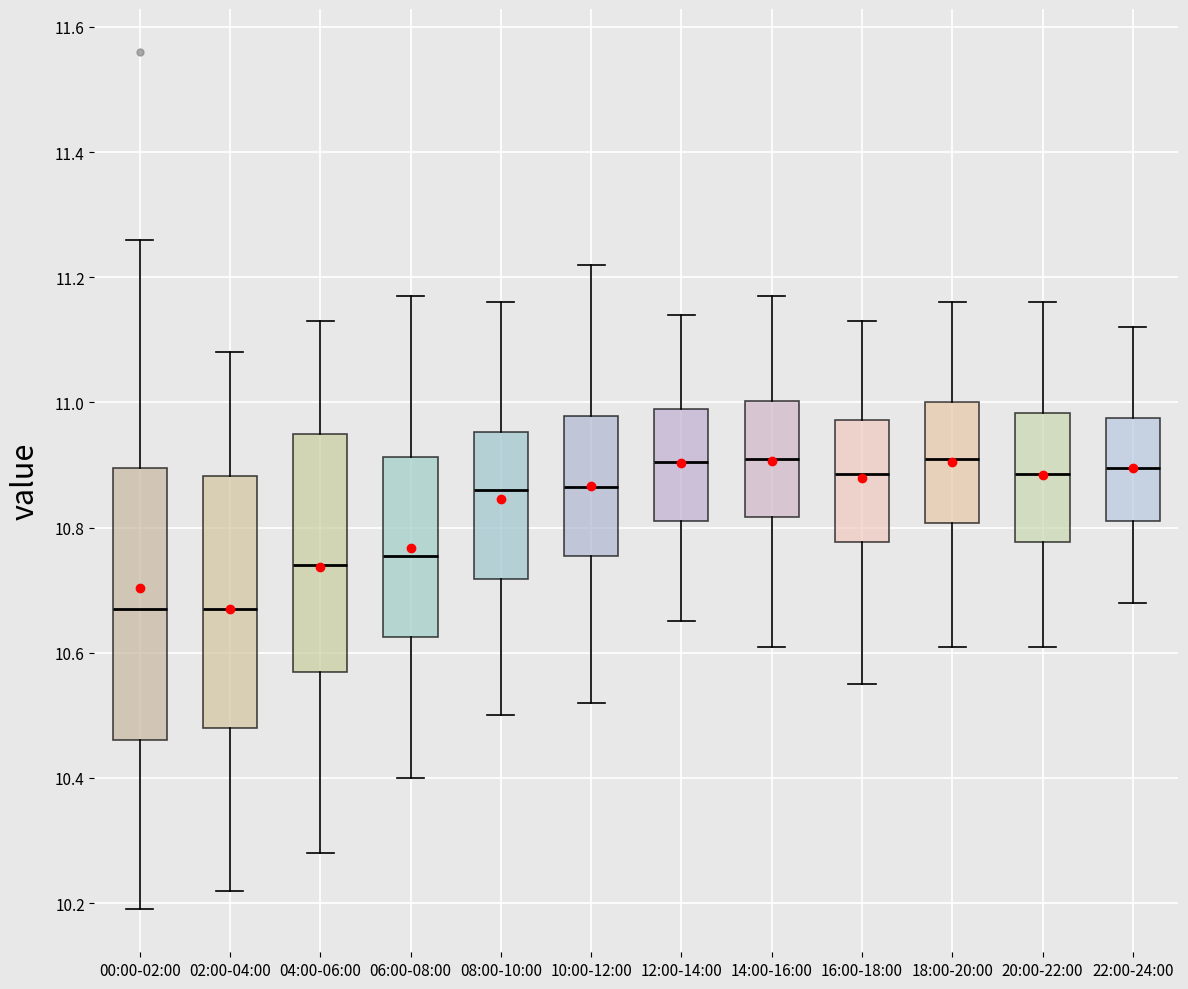

Reading left to right, transcribe this box plot: for each box, give where its median line is, the range the box spans, and where its two whiskers end, as read against the y-axis. The values are not printed on the chart, so give them approximately, as read against the axis.

00:00-02:00: median 10.68, box 10.46 to 10.90, whiskers 10.20 to 11.26
02:00-04:00: median 10.68, box 10.48 to 10.88, whiskers 10.22 to 11.08
04:00-06:00: median 10.74, box 10.58 to 10.96, whiskers 10.28 to 11.14
06:00-08:00: median 10.76, box 10.62 to 10.92, whiskers 10.40 to 11.18
08:00-10:00: median 10.86, box 10.72 to 10.96, whiskers 10.50 to 11.16
10:00-12:00: median 10.86, box 10.76 to 10.98, whiskers 10.52 to 11.22
12:00-14:00: median 10.90, box 10.82 to 11.00, whiskers 10.66 to 11.14
14:00-16:00: median 10.92, box 10.82 to 11.00, whiskers 10.62 to 11.18
16:00-18:00: median 10.88, box 10.78 to 10.98, whiskers 10.56 to 11.14
18:00-20:00: median 10.92, box 10.80 to 11.00, whiskers 10.62 to 11.16
20:00-22:00: median 10.88, box 10.78 to 10.98, whiskers 10.62 to 11.16
22:00-24:00: median 10.90, box 10.82 to 10.98, whiskers 10.68 to 11.12